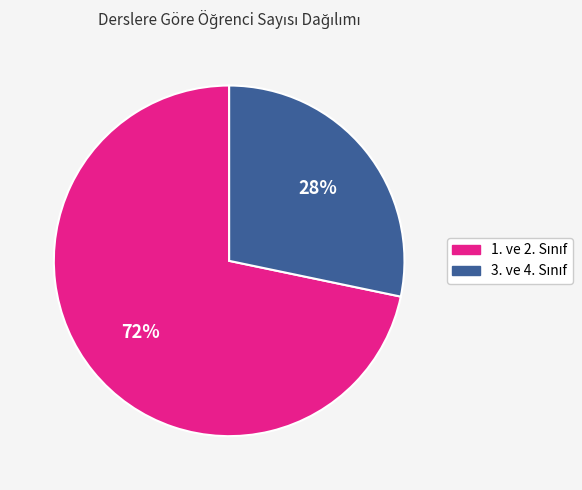

To the nearest percent, what is the average slice percentage?

50%